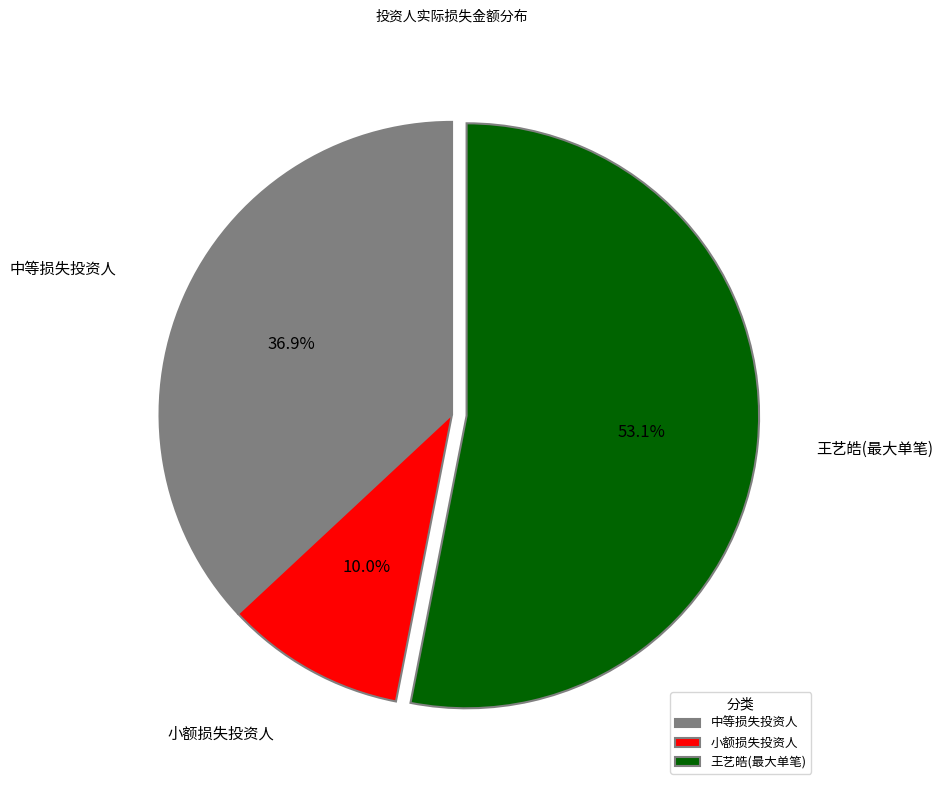

To the nearest percent, what is the difference between the largest and smallest slice percentages?

43%